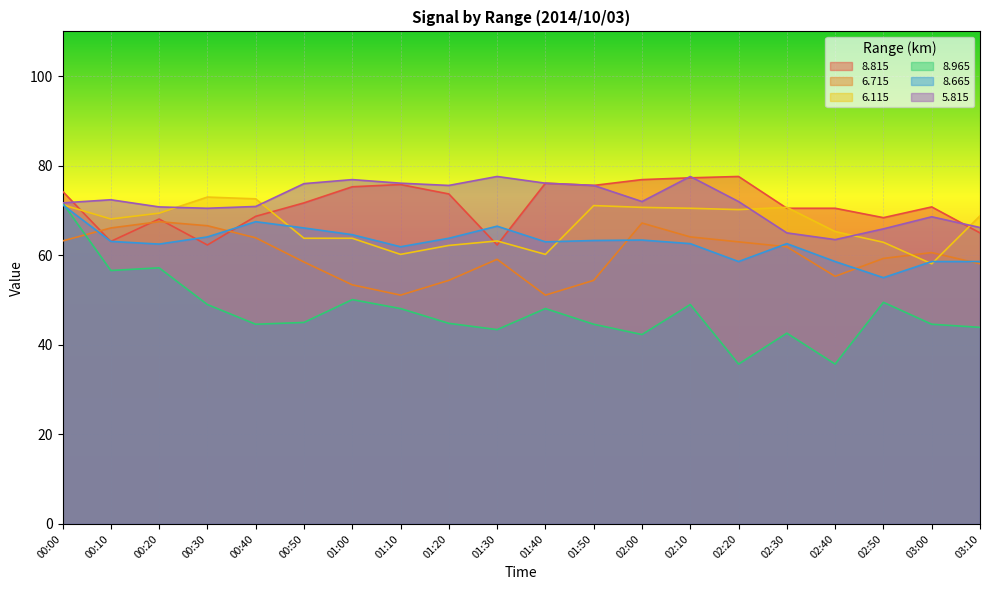

How many lines are shown in the chart?

6